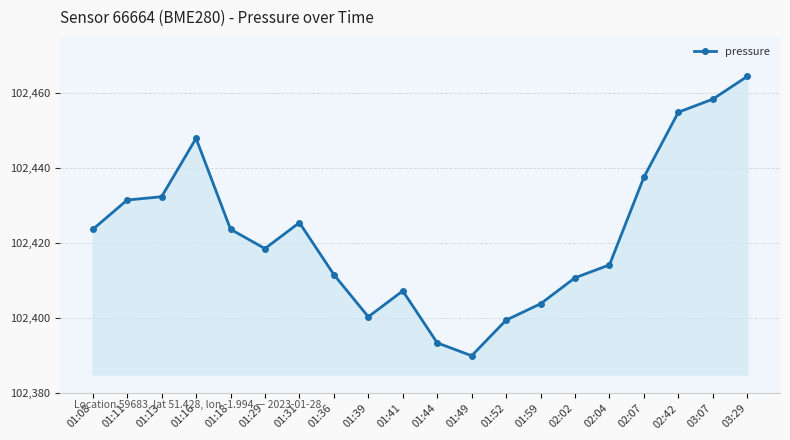

True or false: the data has more than 2 interior local peaks.

True